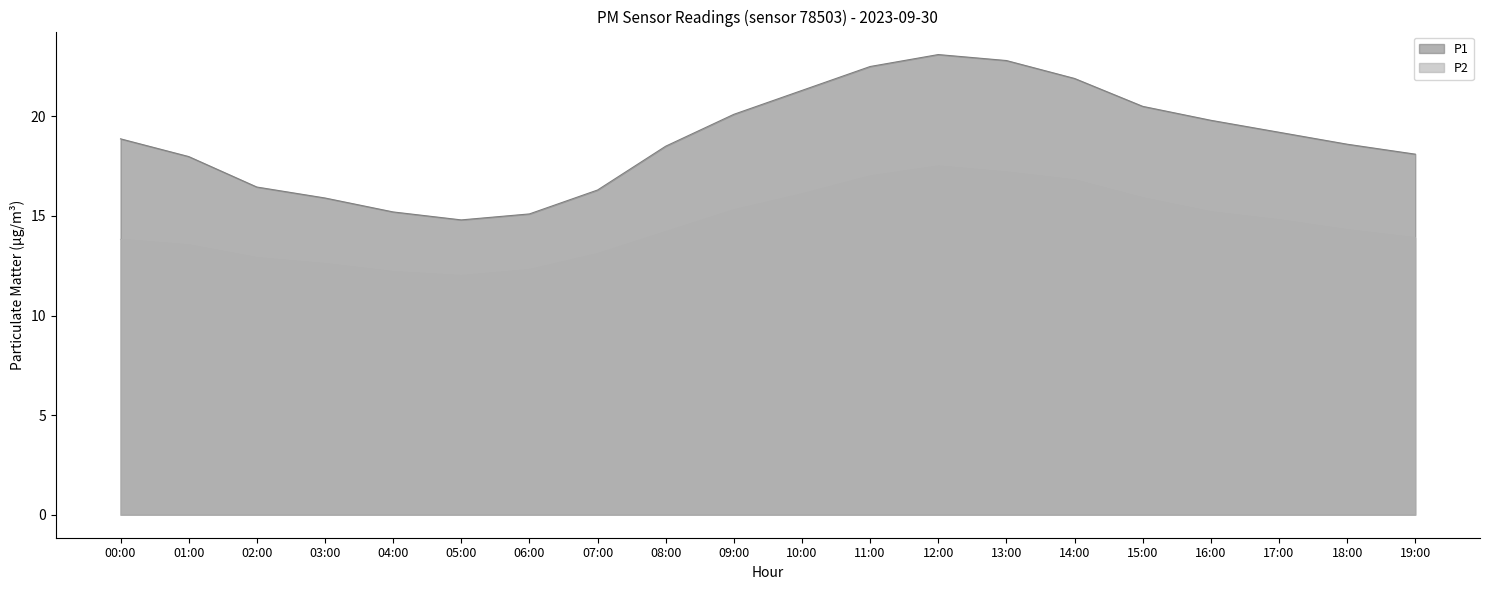

What is the difference between the second highest and second lowest values in the P1 series?

7.7